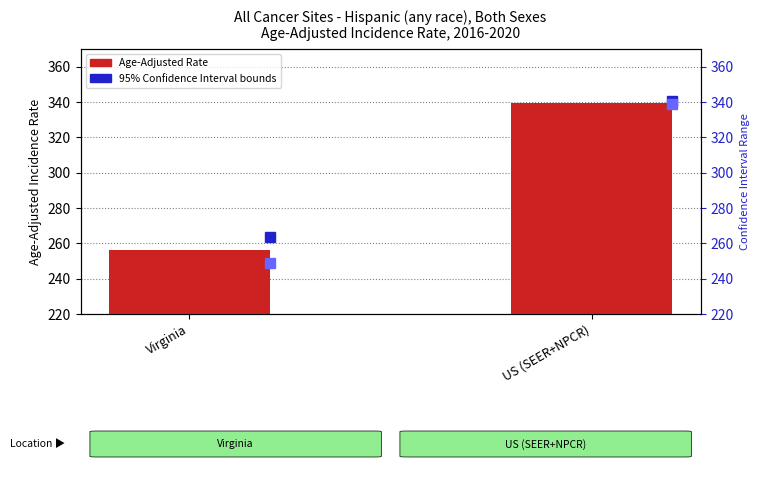

Which category has the lowest value across all series?

Virginia